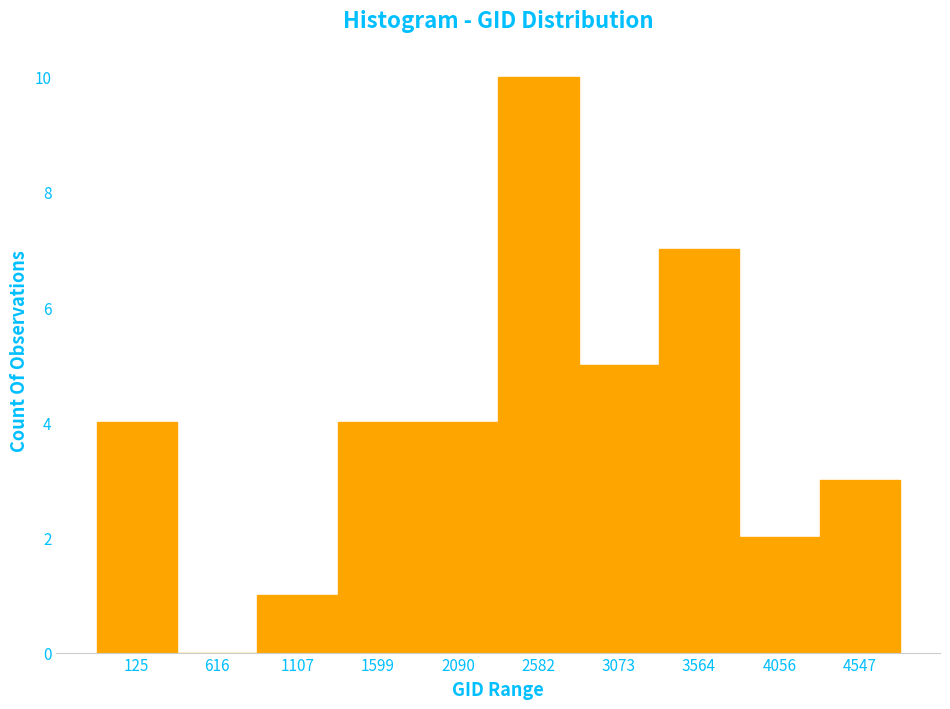

Reading left to right, transcribe all the data shown in this chart.

125=4	616=0	1107=1	1599=4	2090=4	2582=10	3073=5	3564=7	4056=2	4547=3